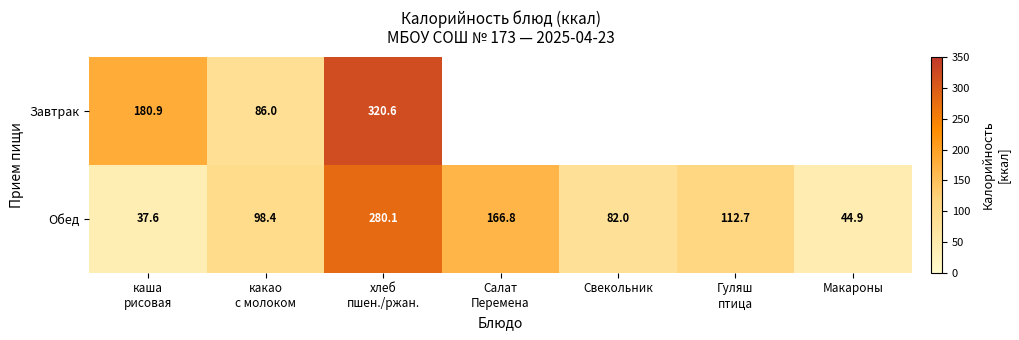

At which category is the sum across all series the highest?

хлеб
пшен./ржан.